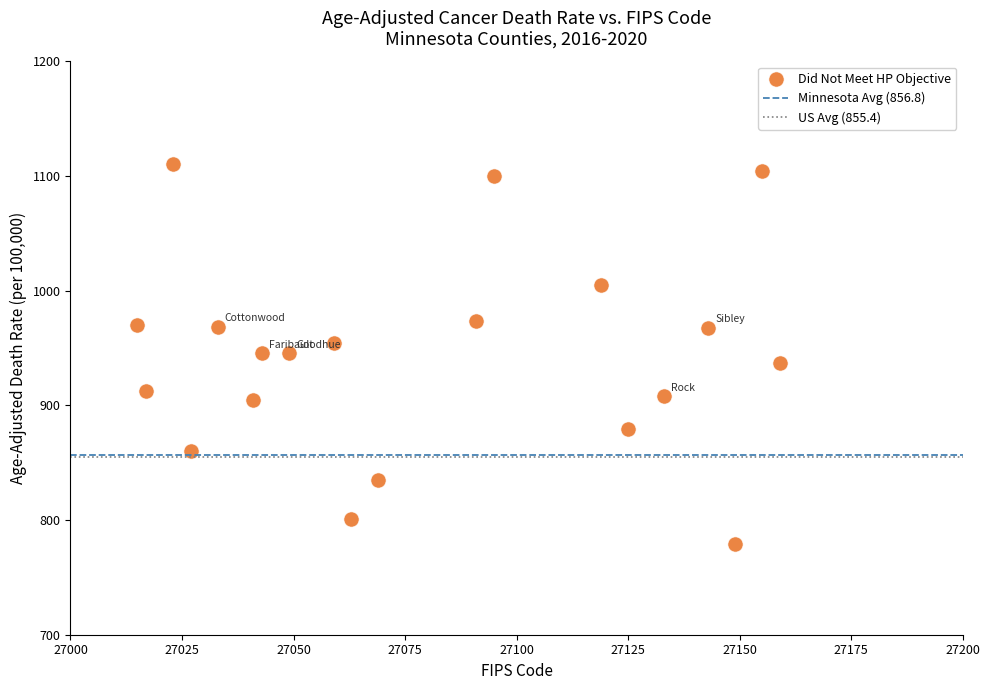

What is the range of X values (max minus min)?

144.0